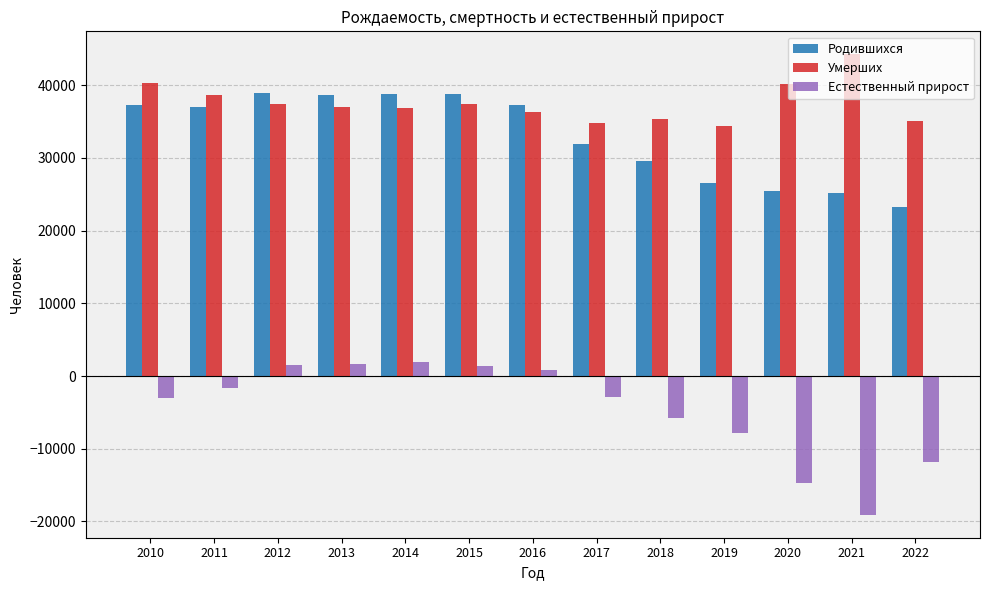

What is the smallest value displayed?

-19074